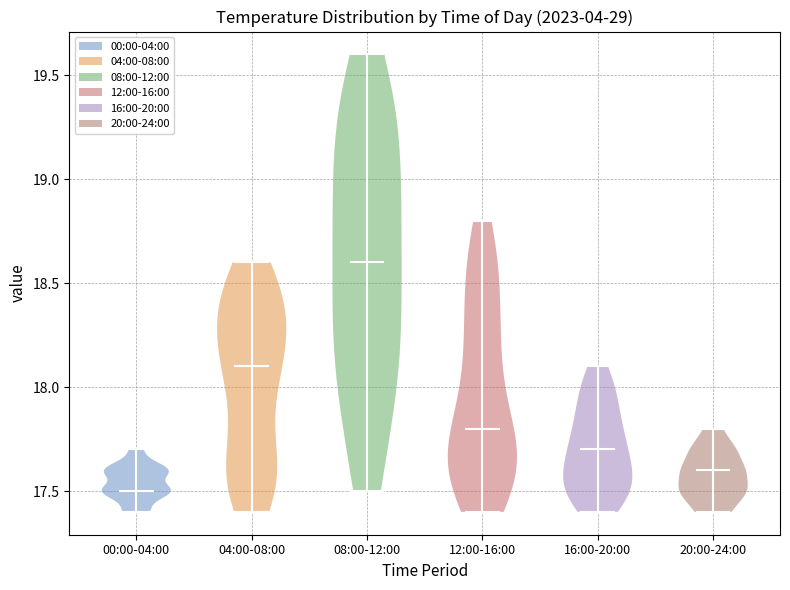

Which violin has the lowest median line?

00:00-04:00